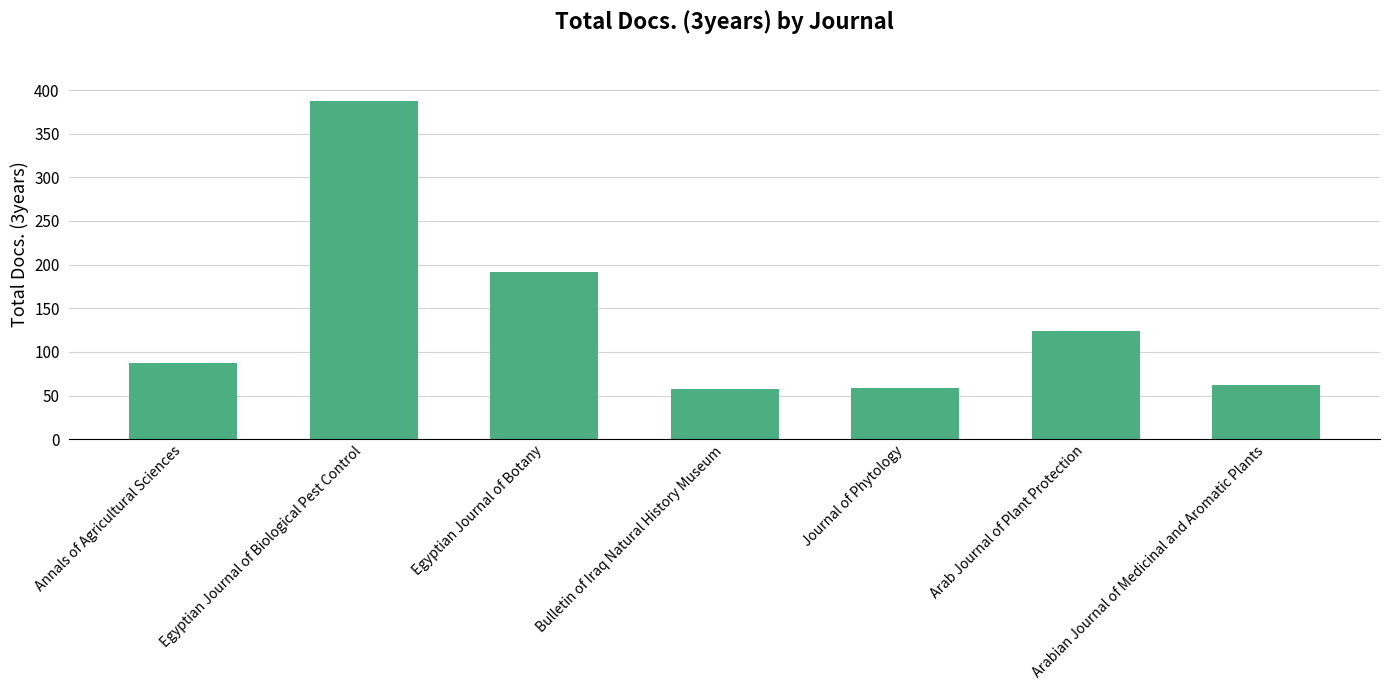

What is the greatest value displayed?

388